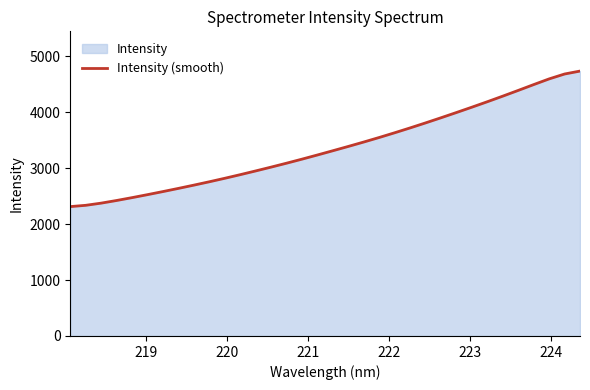

What is the minimum value shown in the chart?

2312.8